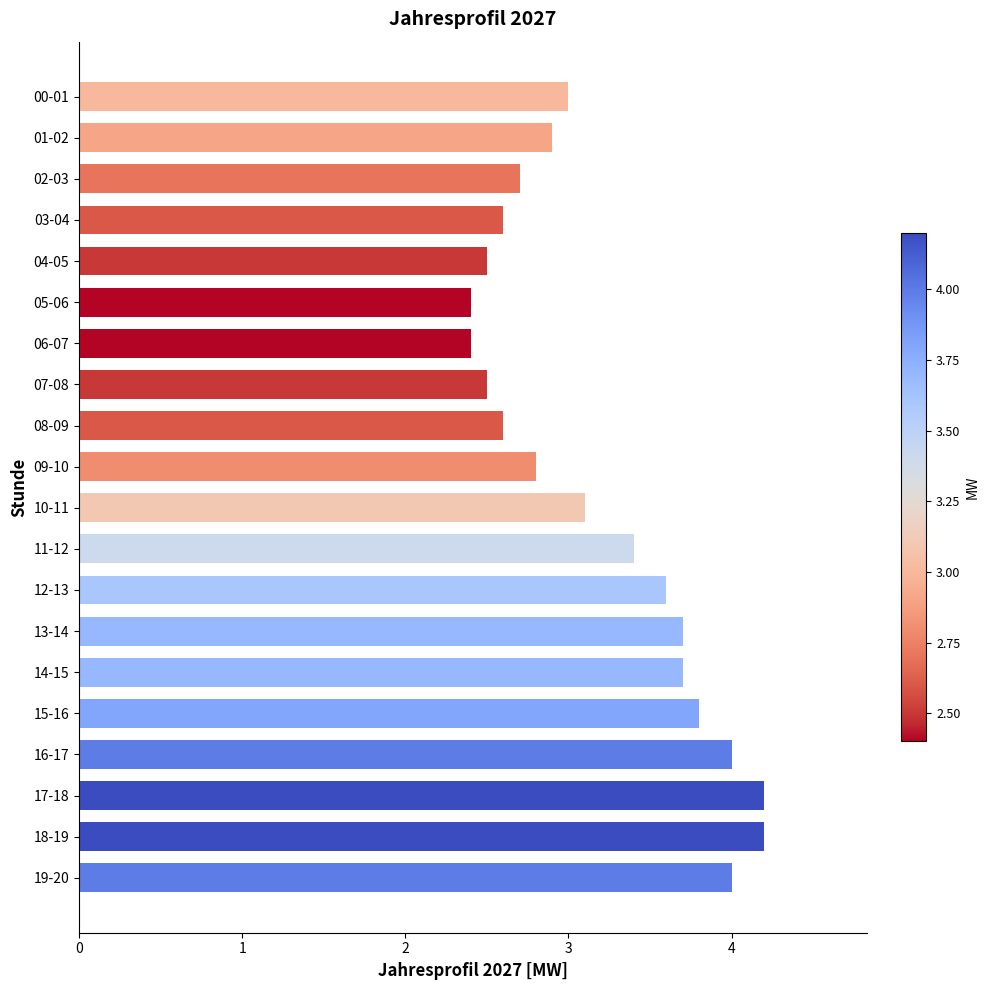

What is the greatest value displayed?

4.2